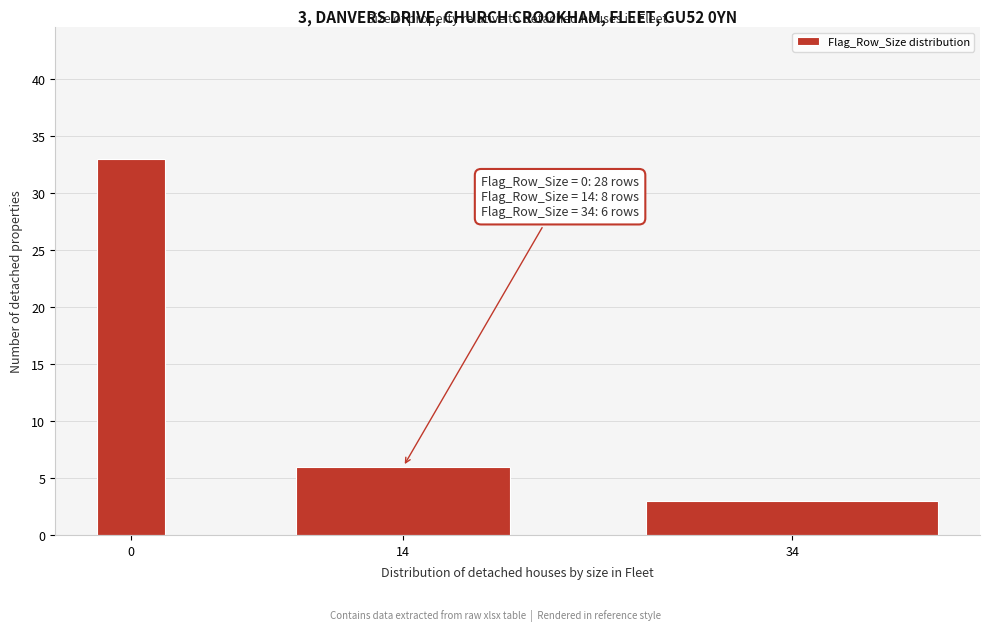

Reading left to right, transcribe all the data shown in this chart.

33	6	3